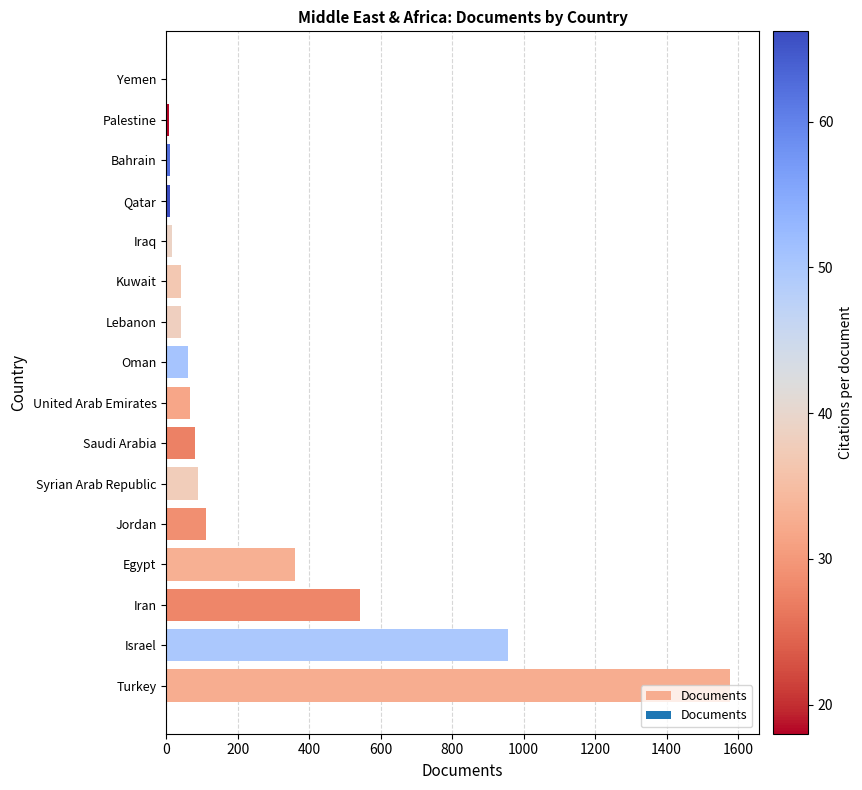

At which category does the chart reach its peak across all series?

Turkey